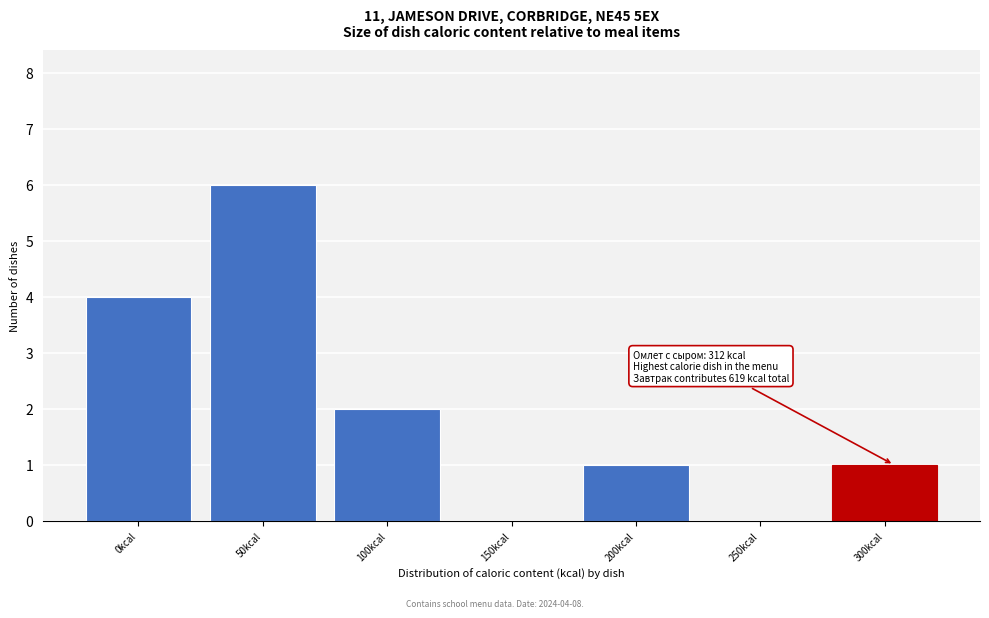

Reading left to right, list all the values displayed in this chart.

0kcal=4	50kcal=6	100kcal=2	150kcal=0	200kcal=1	250kcal=0	300kcal=1